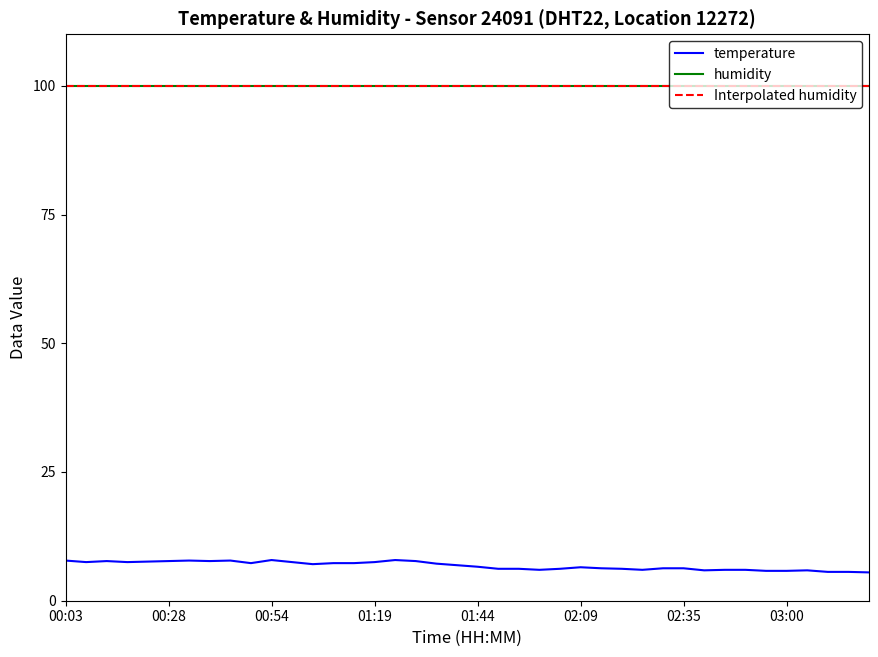

At how many categories does at least one series exceed 83?

40